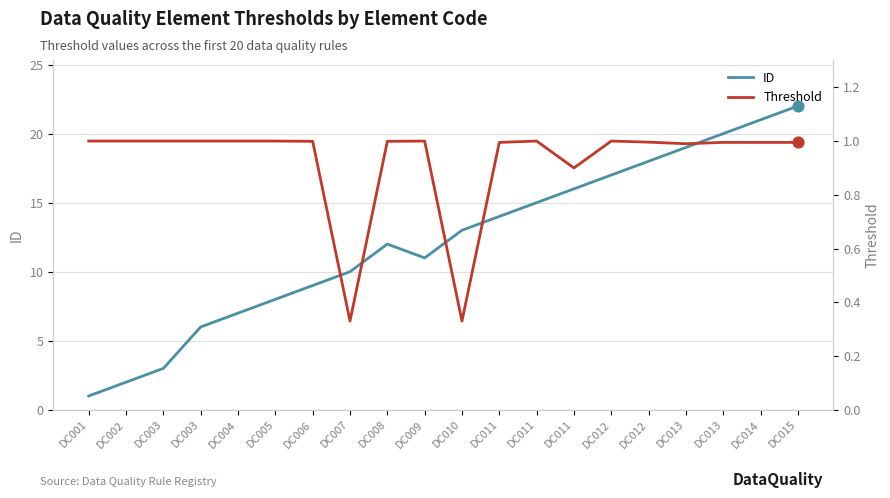

At how many categories does at least one series exceed 18?

4